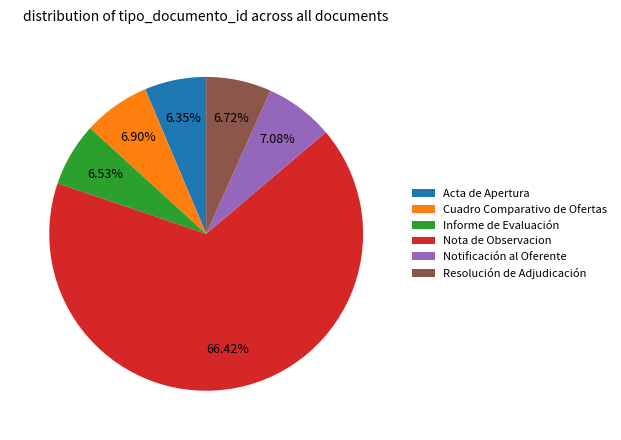

True or false: Resolución de Adjudicación accounts for 1% of the total.

False